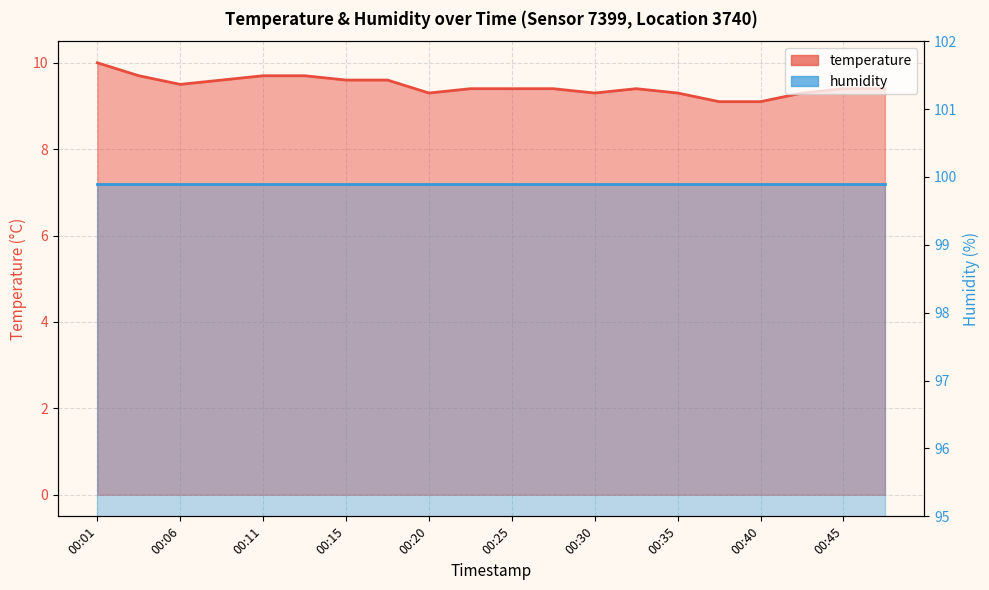

The chart shows a value of 6.4 at 00:03. True or false?

False